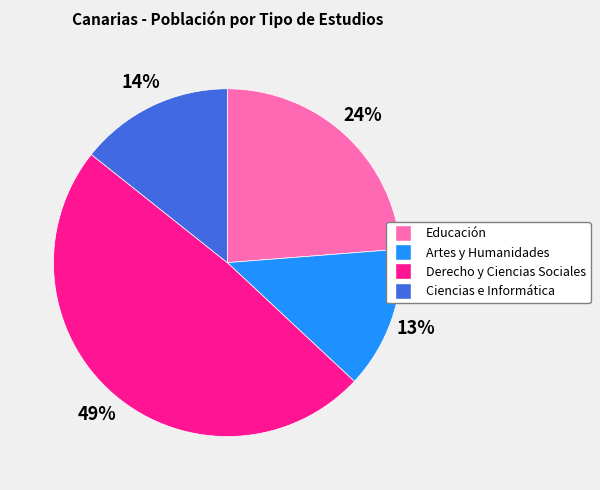

Does any single category account for the majority?

No